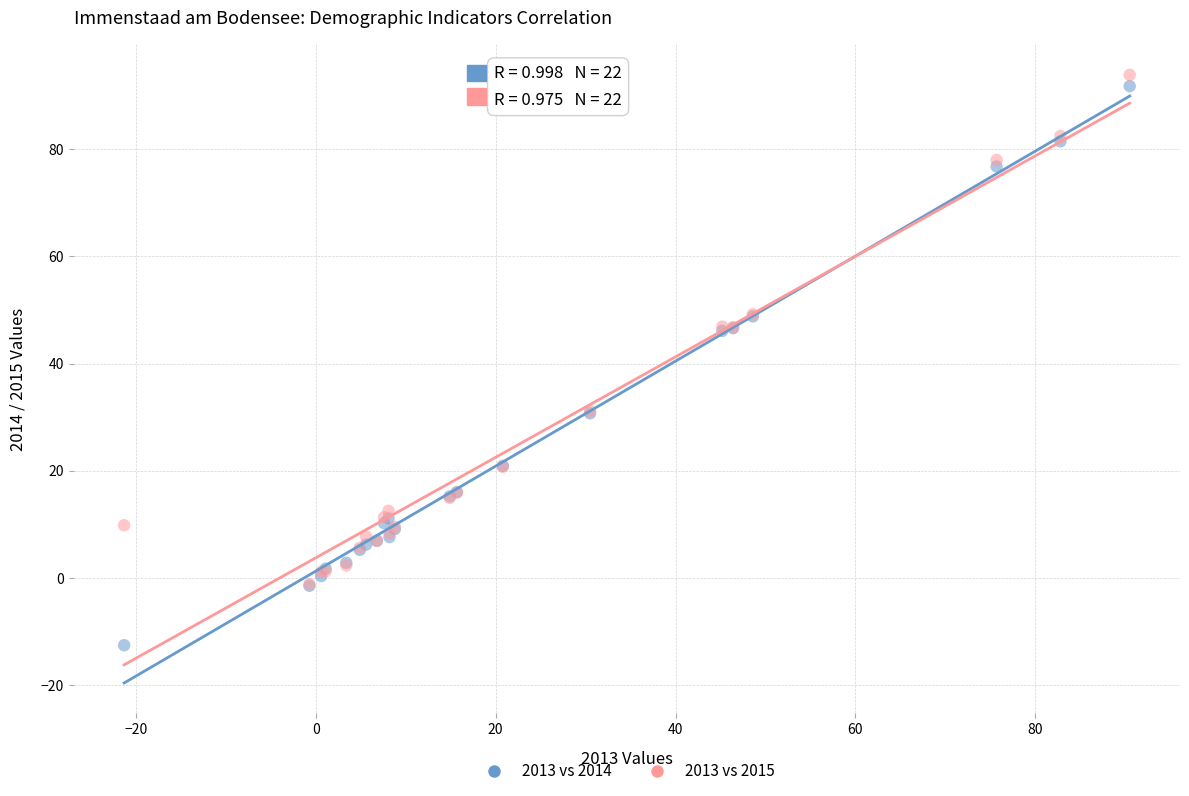

Which series reaches the maximum Y coordinate?

2013 vs 2015